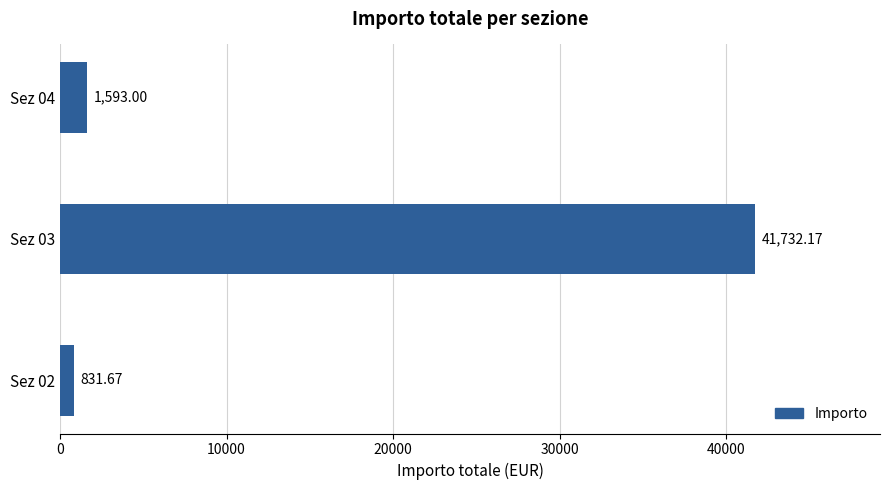

What is the difference between the values at Sez 02 and Sez 03?

40900.5